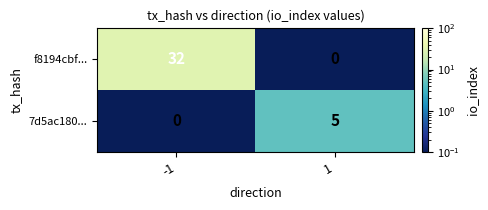

At which category is the sum across all series the highest?

-1